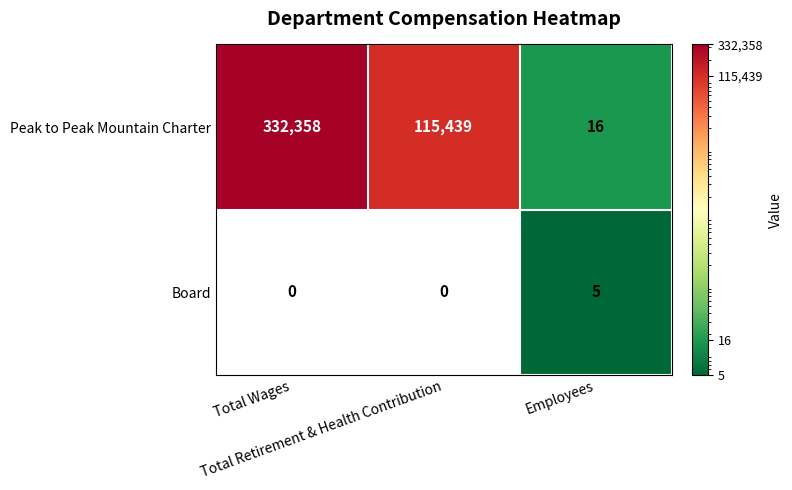

What is the highest value of the Peak to Peak Mountain Charter series?

332358